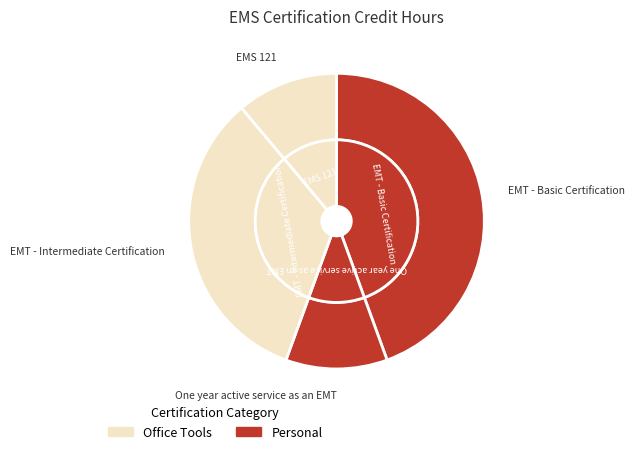

Does EMS 121 account for over 50% of the chart?

No